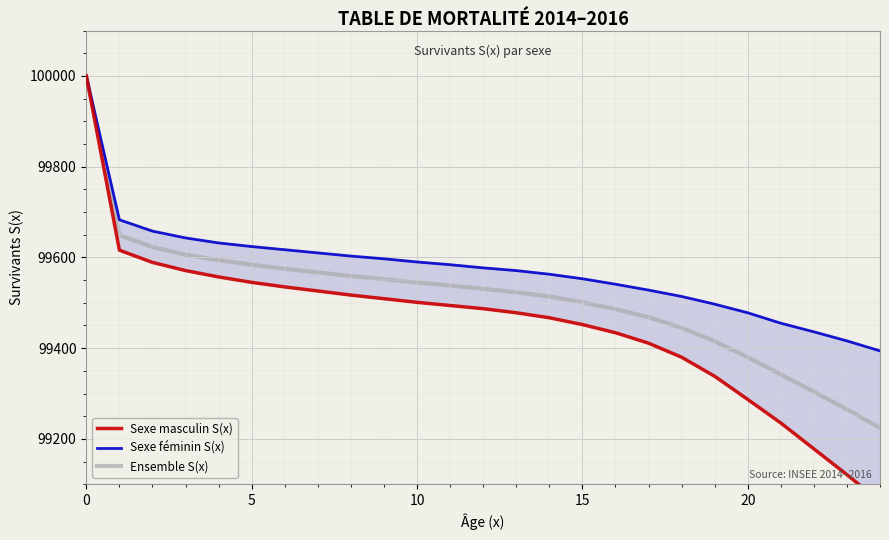

True or false: Ensemble S(x) and Sexe féminin S(x) cross at least once.

False